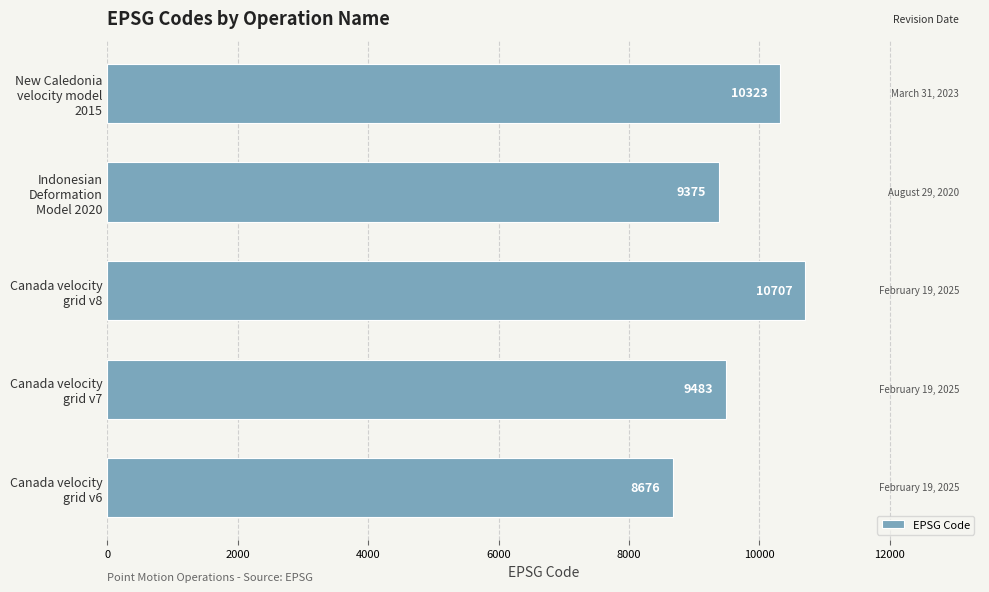

What is the greatest value displayed?

10707